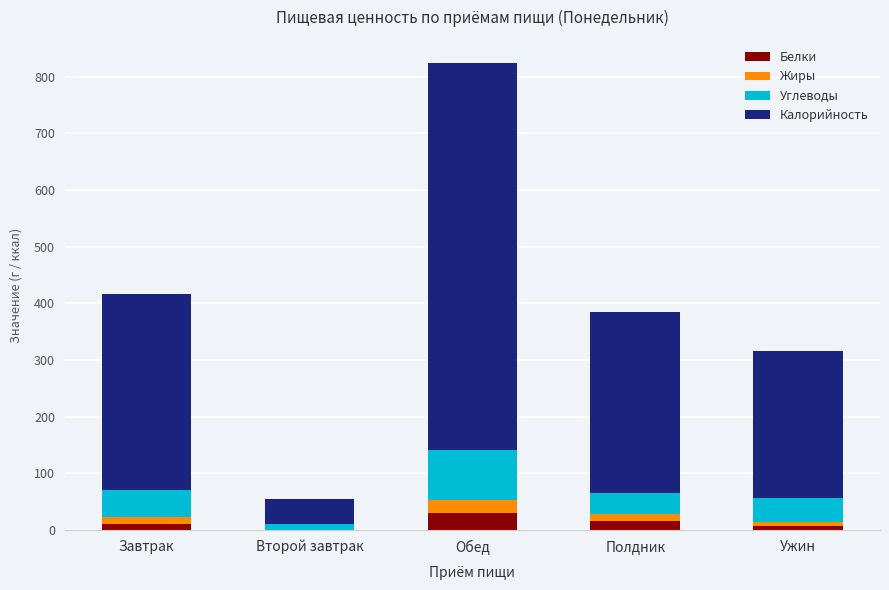

What is the maximum value for Белки?

29.8